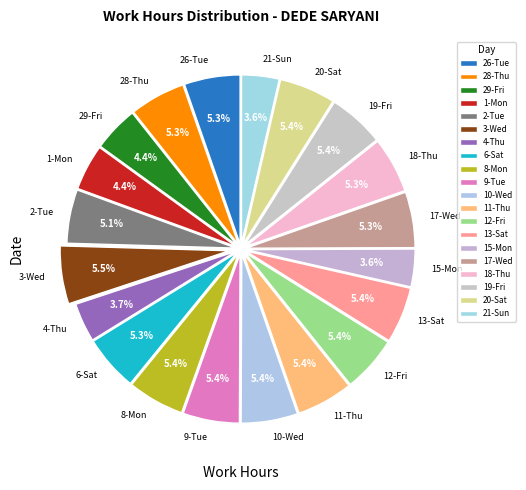

Is there a majority slice in this chart?

No